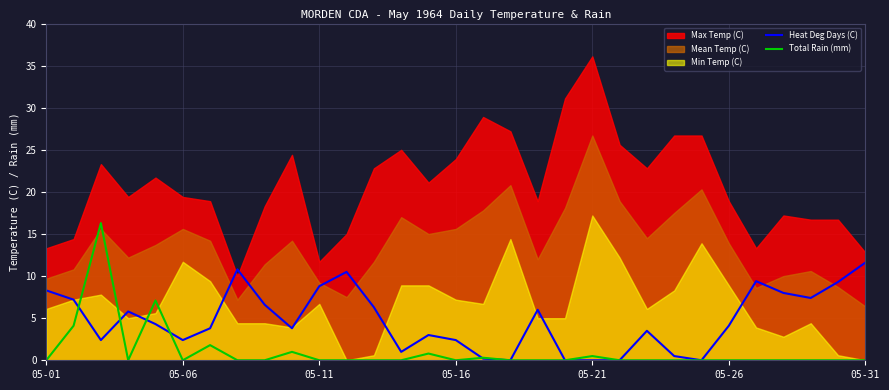

What is the highest value of the Heat Deg Days (C) series?

11.6